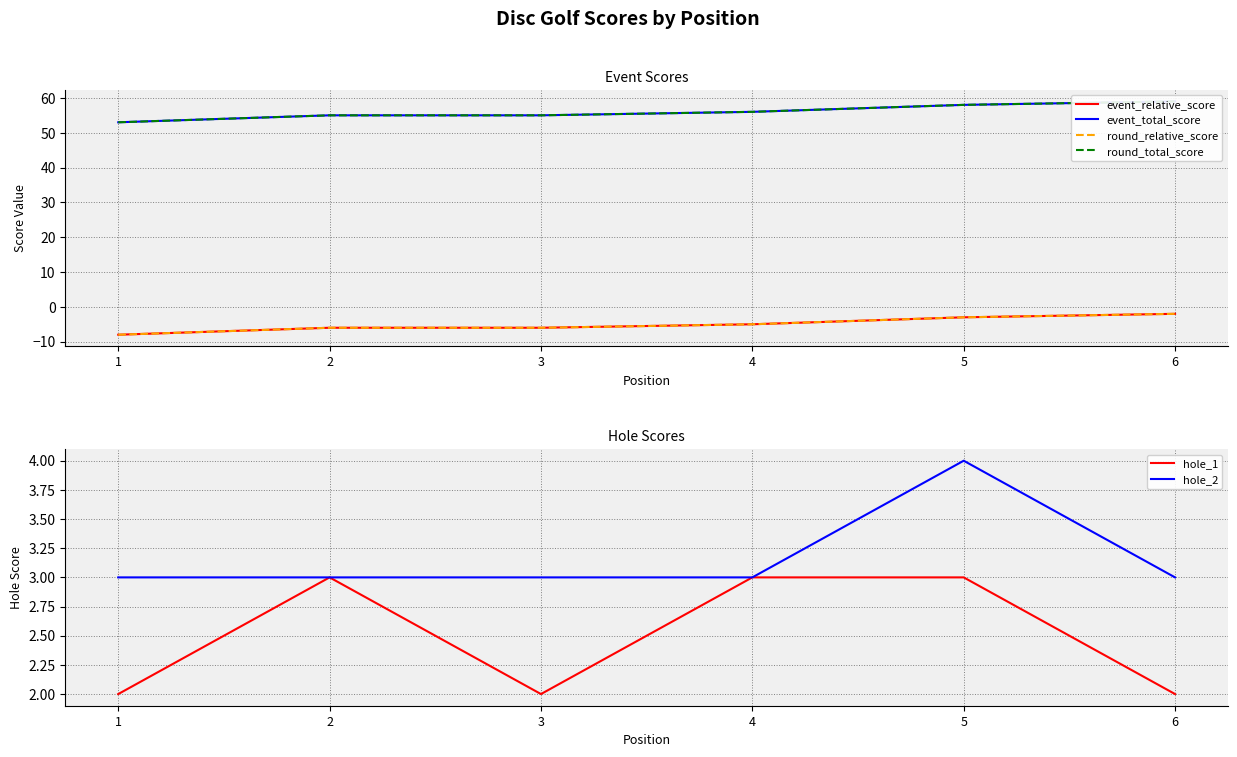

At how many categories does at least one series exceed 2?

6